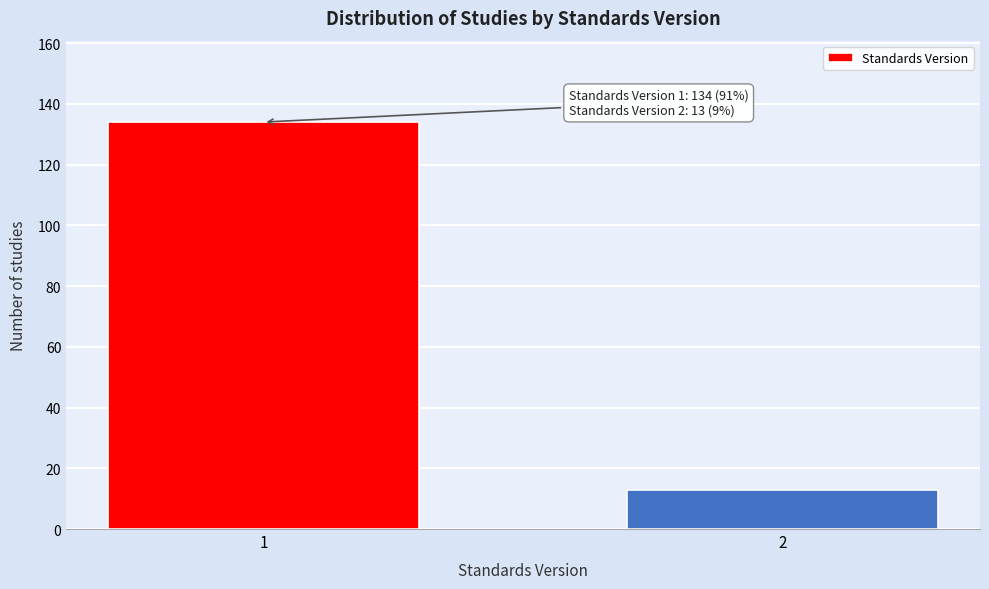

Reading left to right, what are all the values shown in this chart?

1=134	2=13